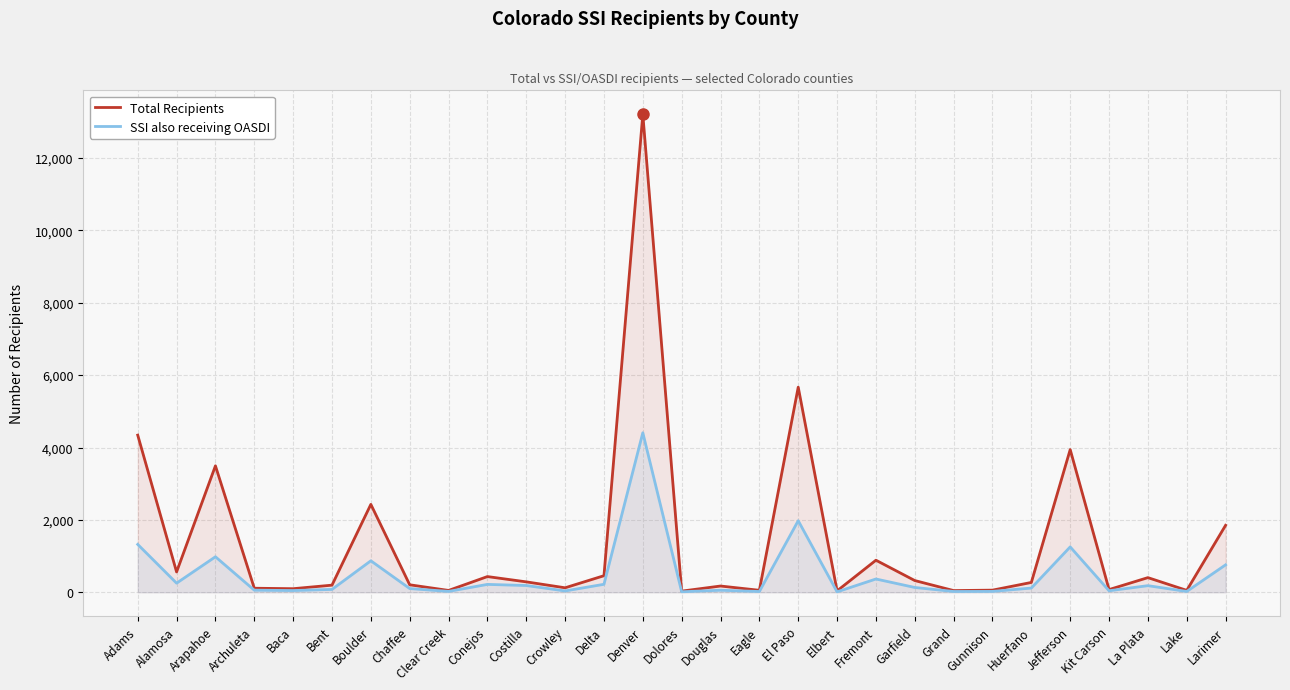

Between Larimer and Arapahoe, which is larger?

Arapahoe